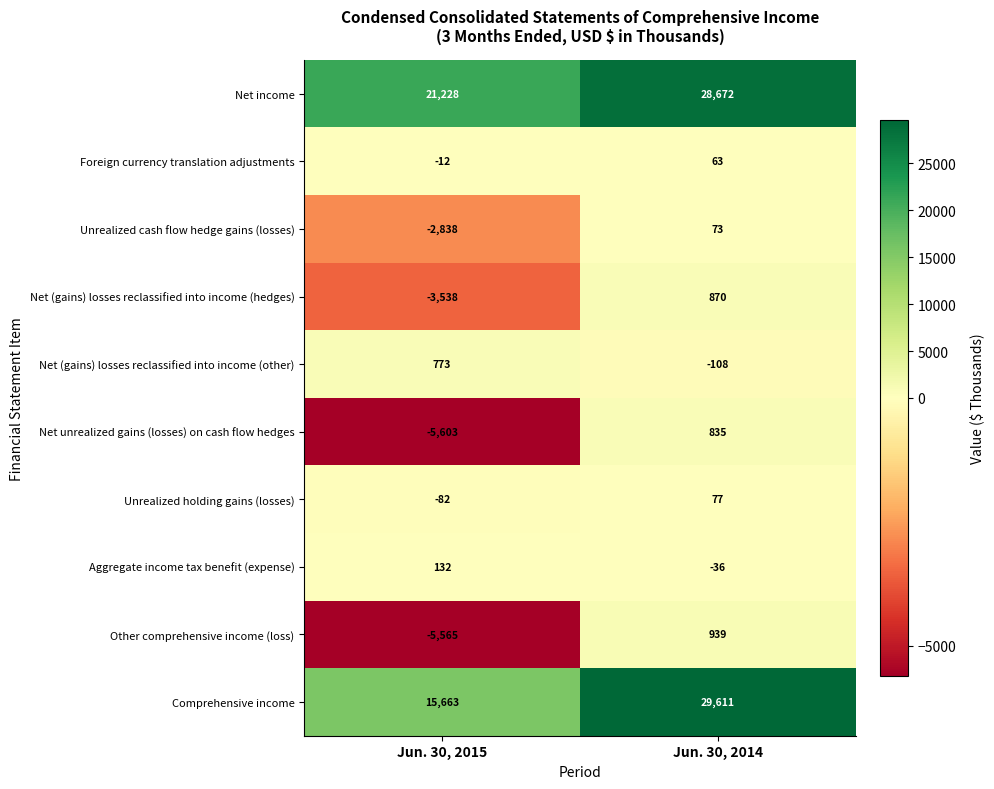

What is the approximate value of Other comprehensive income (loss) at Jun. 30, 2015?

-5565